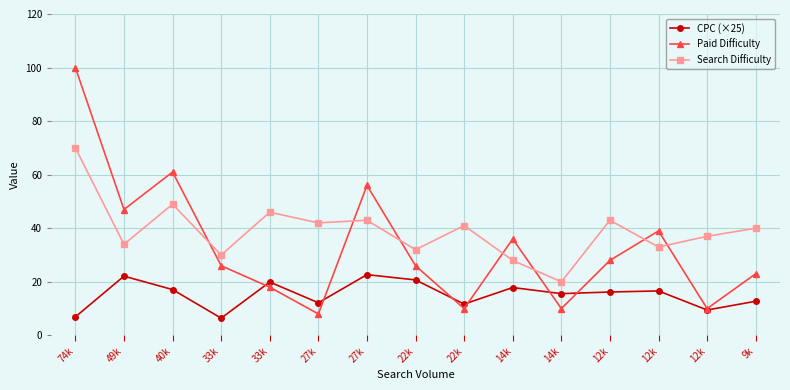

What is the smallest value displayed?

6.4